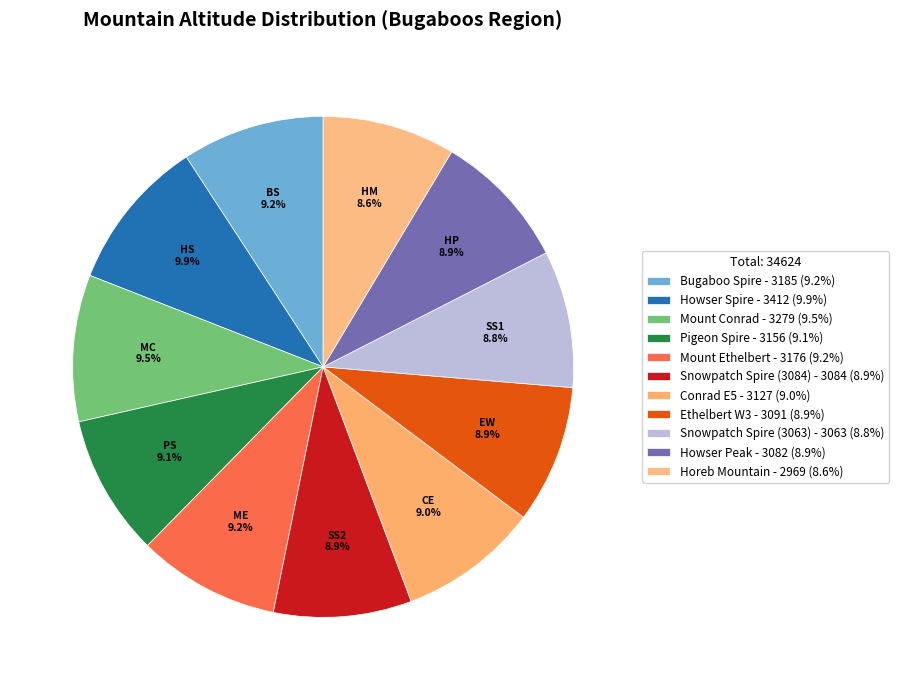

Rank the categories by value from lowest to highest.

Horeb Mountain, Snowpatch Spire (3063), Howser Peak, Snowpatch Spire (3084), Ethelbert W3, Conrad E5, Pigeon Spire, Mount Ethelbert, Bugaboo Spire, Mount Conrad, Howser Spire